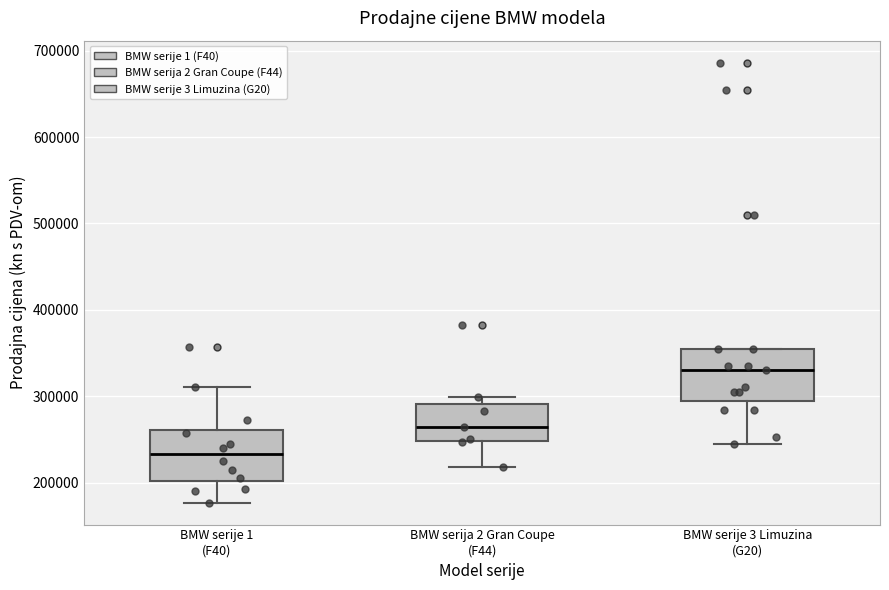

Reading left to right, transcribe this box plot: for each box, give where its median line is, the range the box spans, and where its two whiskers end, as read against the y-axis. The values are not printed on the chart, so give them approximately, as read against the axis.

BMW serije 1 (F40): median 230000, box 200000 to 260000, whiskers 180000 to 310000
BMW serija 2 Gran Coupe (F44): median 260000, box 250000 to 290000, whiskers 220000 to 300000
BMW serije 3 Limuzina (G20): median 330000, box 290000 to 350000, whiskers 240000 to 350000